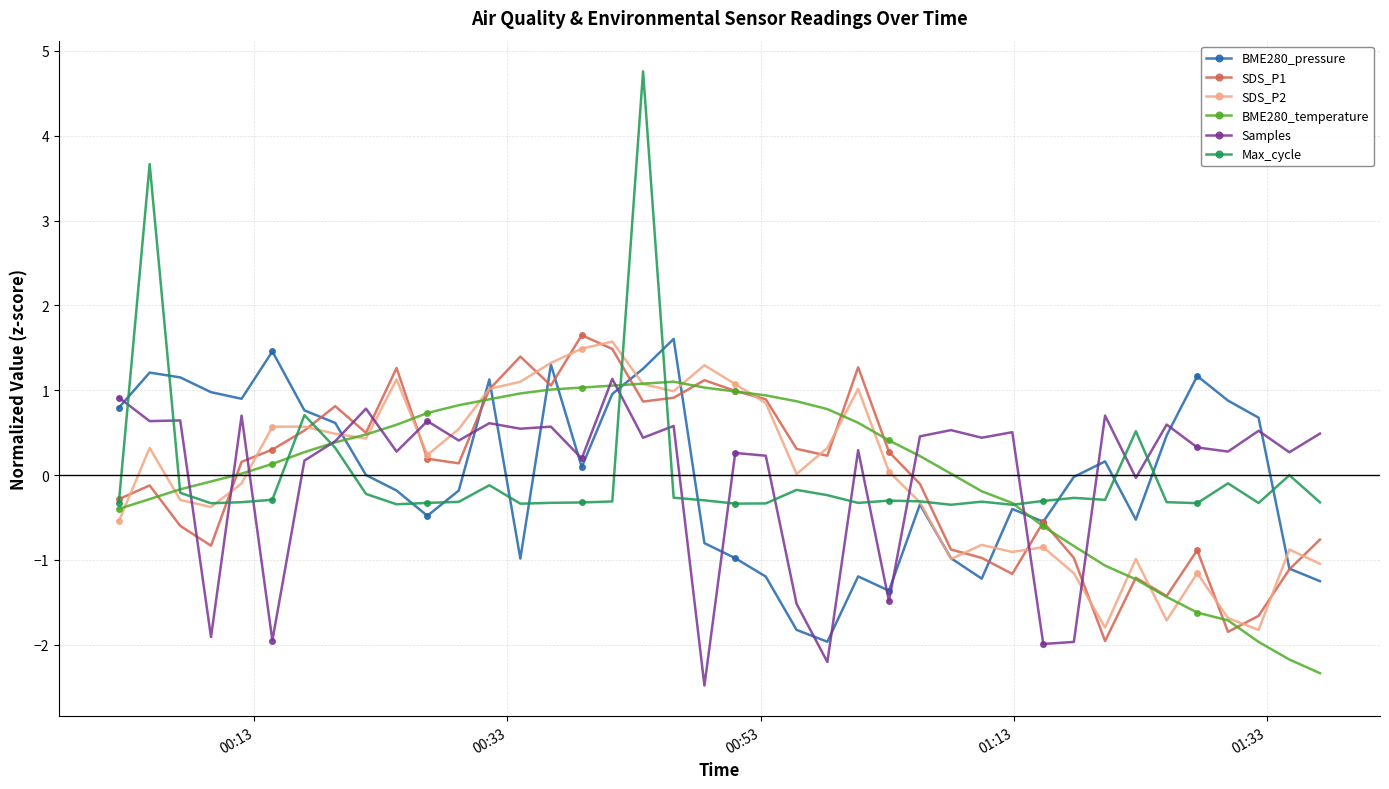

How many categories are shown in the chart?

40